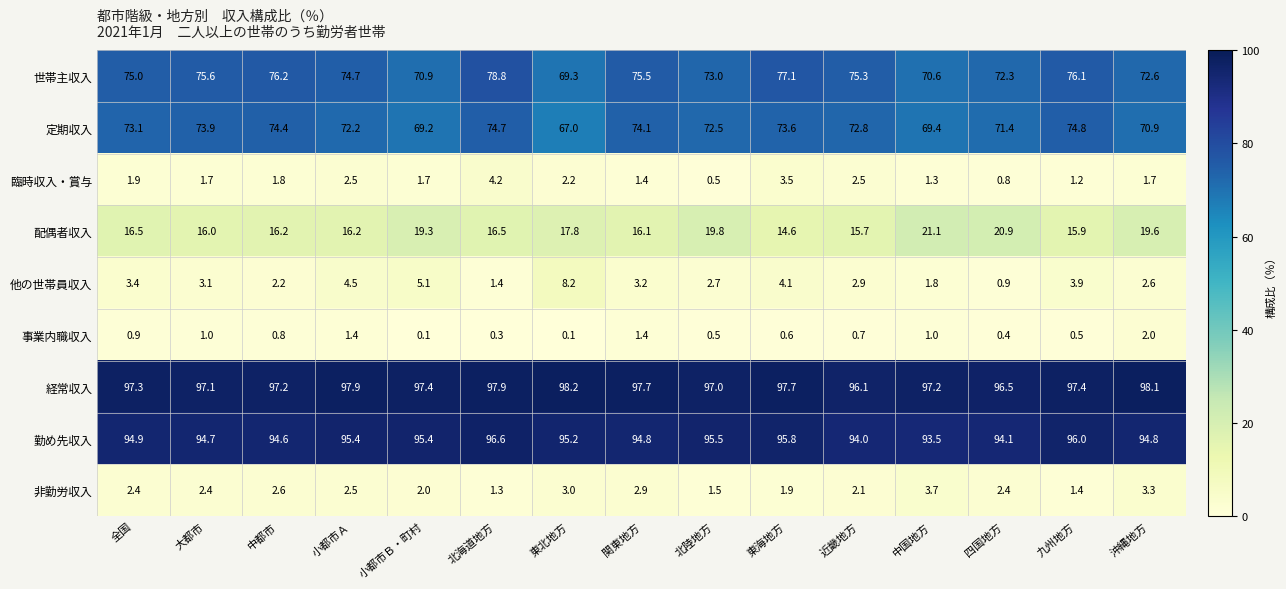

How many data points does each series have?

15